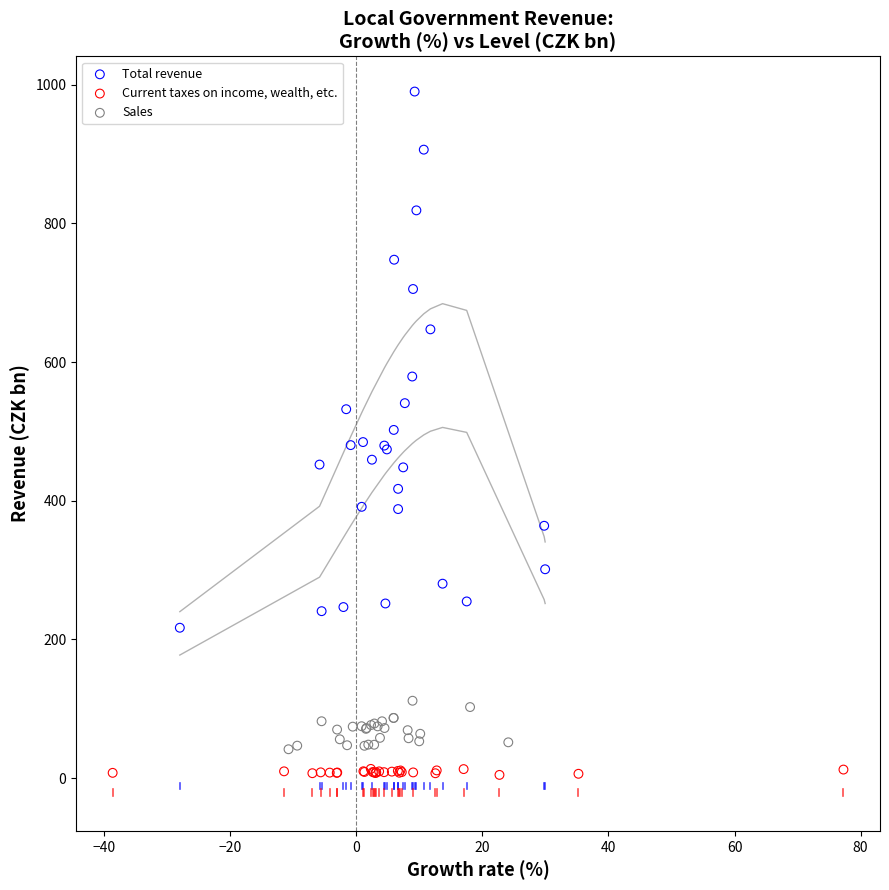

Which series has the largest Y range (max minus min)?

Total revenue